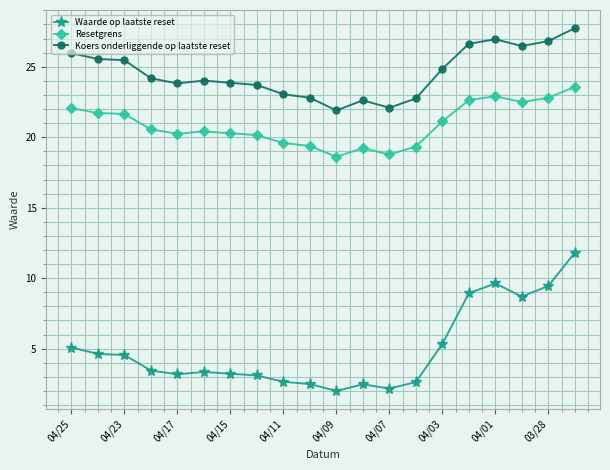

True or false: Koers onderliggende op laatste reset and Waarde op laatste reset intersect in this chart.

False